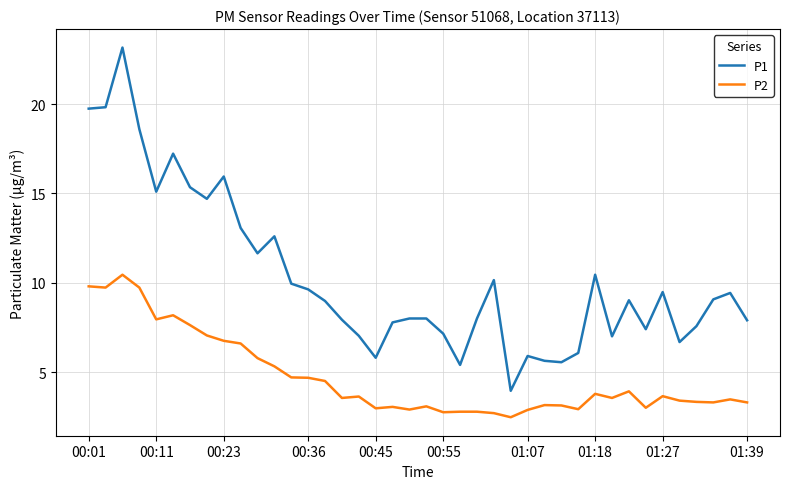

True or false: P1 and P2 intersect in this chart.

False